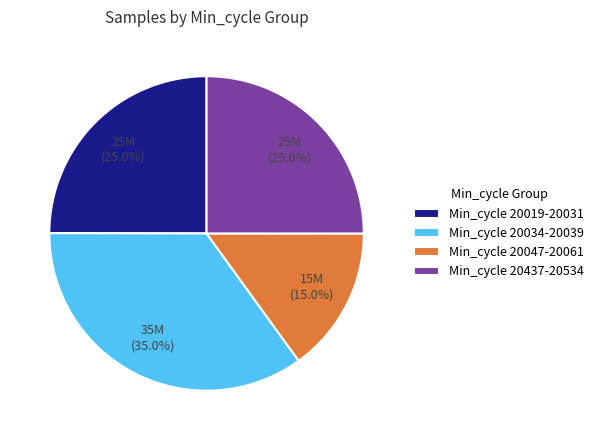

How much of the chart is everything except Min_cycle 20437-20534?

75.0%